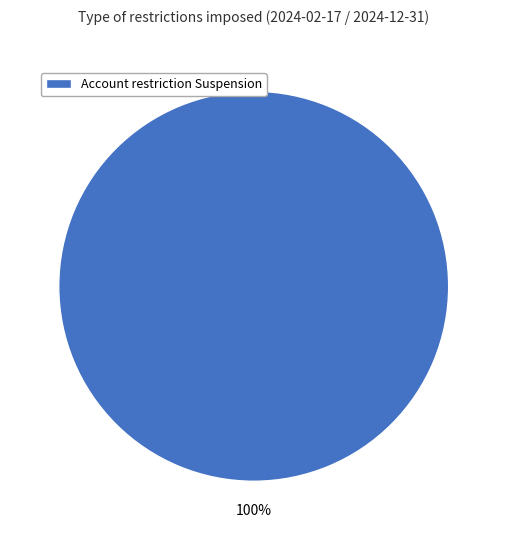

The Account restriction Suspension slice represents 100% of the pie. True or false?

True